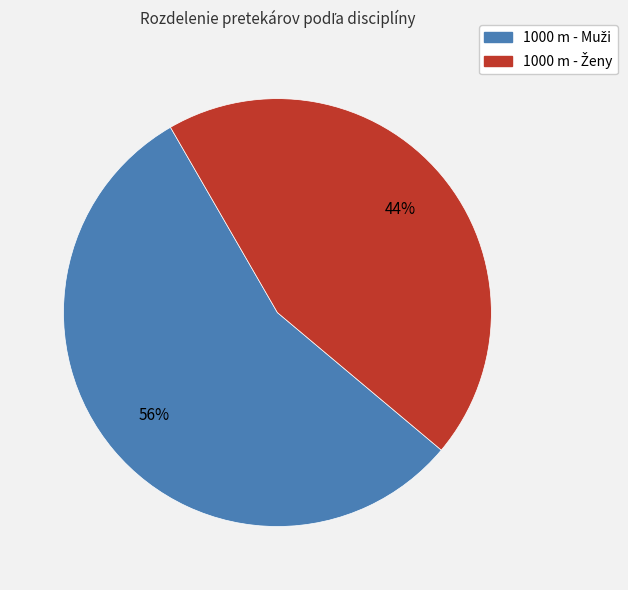

Does any single category account for the majority?

Yes